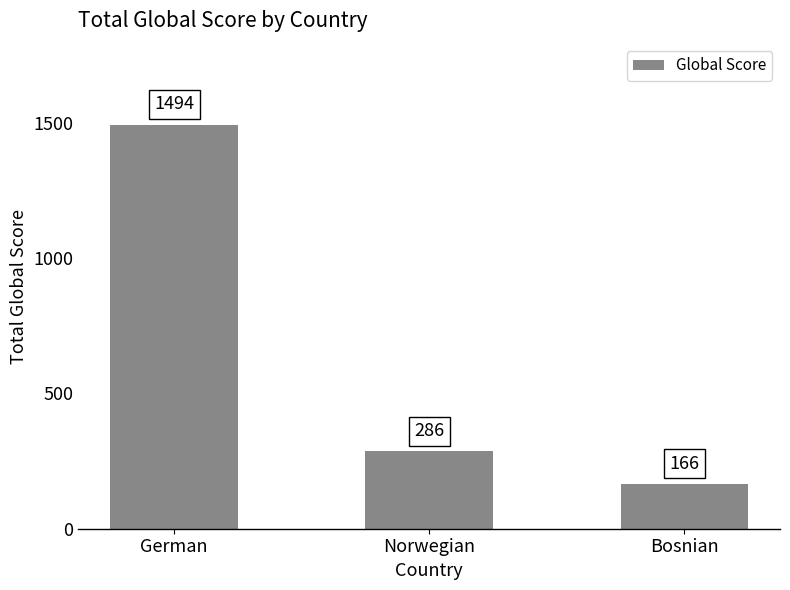

Is it true that the value at Norwegian is 286?

True